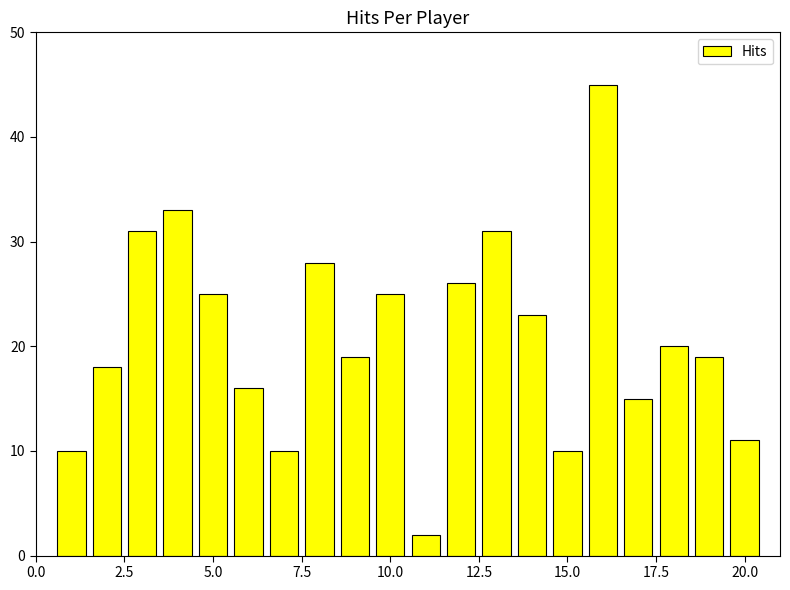

What is the value of the 4th bar from the left?

33